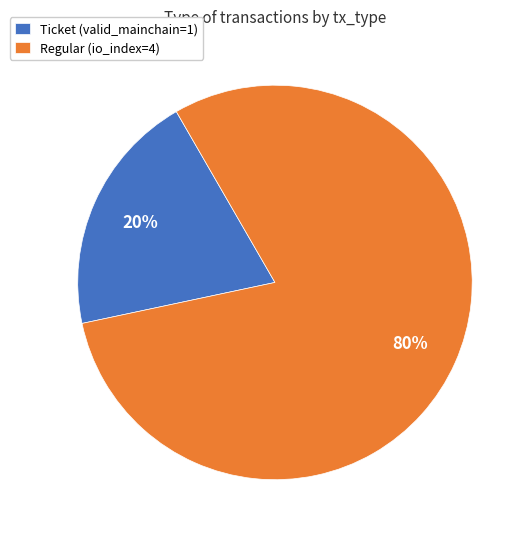

To the nearest percent, what is the difference between the Regular (io_index=4) and Ticket (valid_mainchain=1) slice percentages?

60%